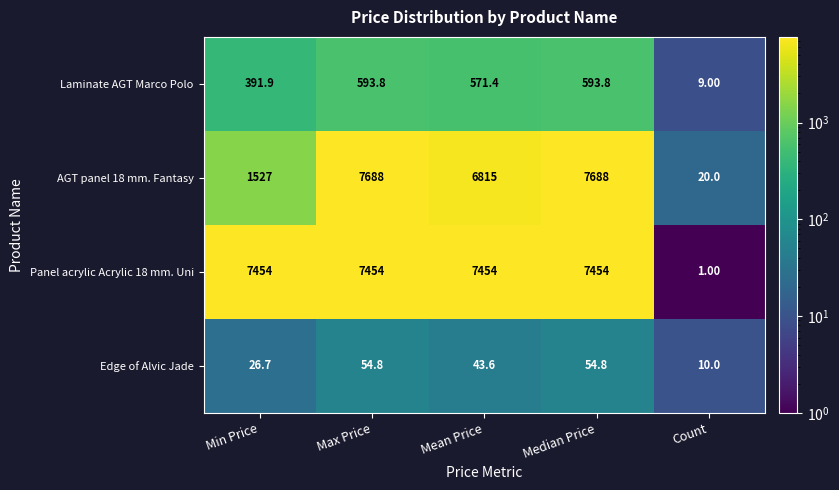

What is the sum of all Panel acrylic Acrylic 18 mm. Uni values?

29817.0